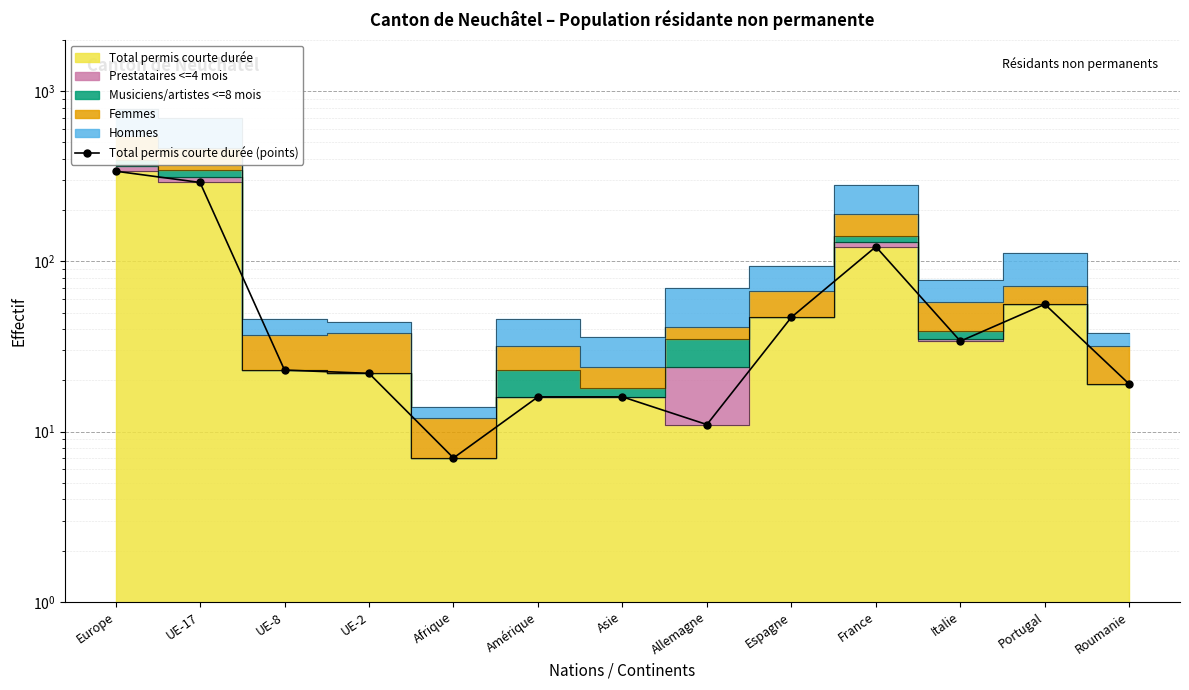

Rank the categories by value from lowest to highest.

Afrique, Allemagne, Amérique, Asie, Roumanie, UE-2, UE-8, Italie, Espagne, Portugal, France, UE-17, Europe